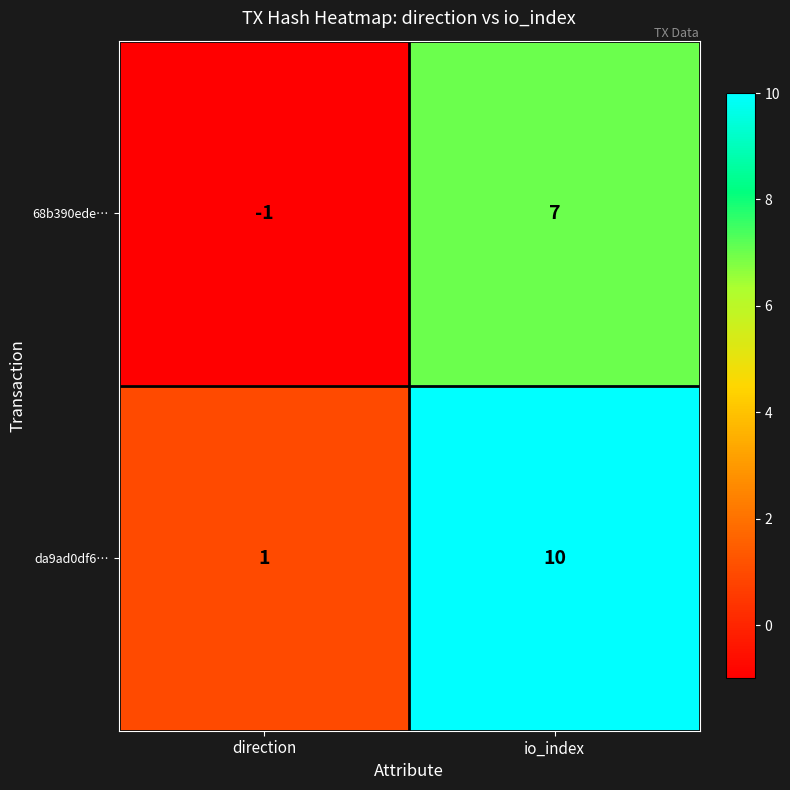

Where is 68b390ede… nearest to the value 3?

direction